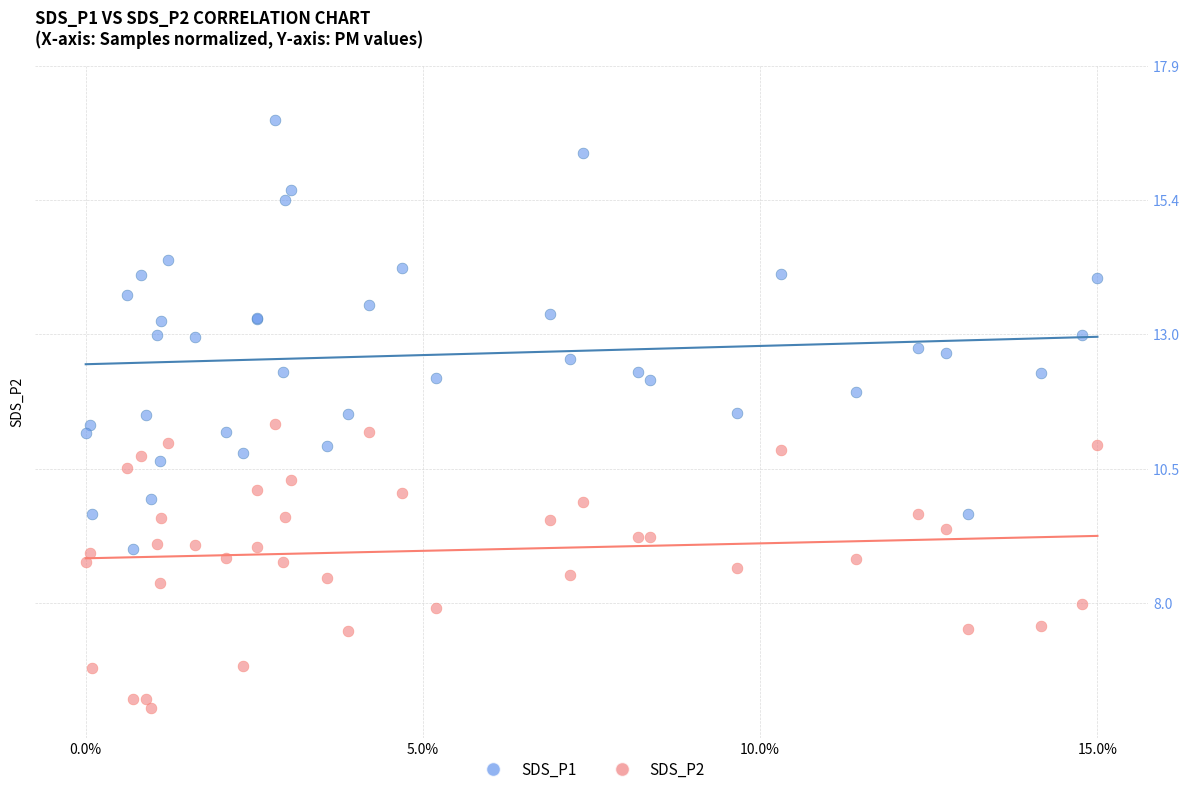

Which series contains the lowest Y value?

SDS_P2